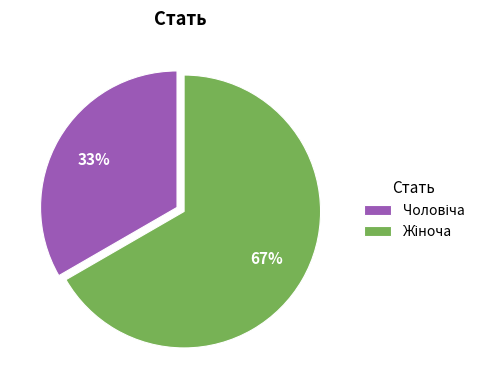

Count the number of slices in the pie.

2